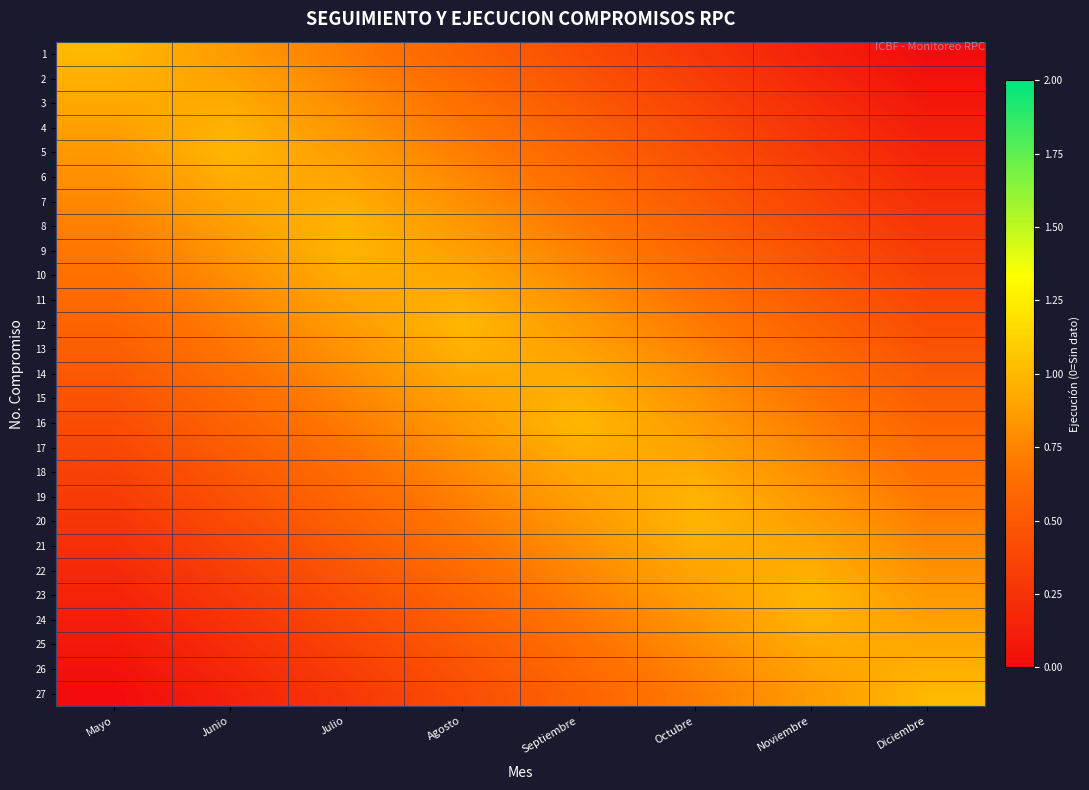

What is the difference between the highest and lowest values at Junio?

0.8